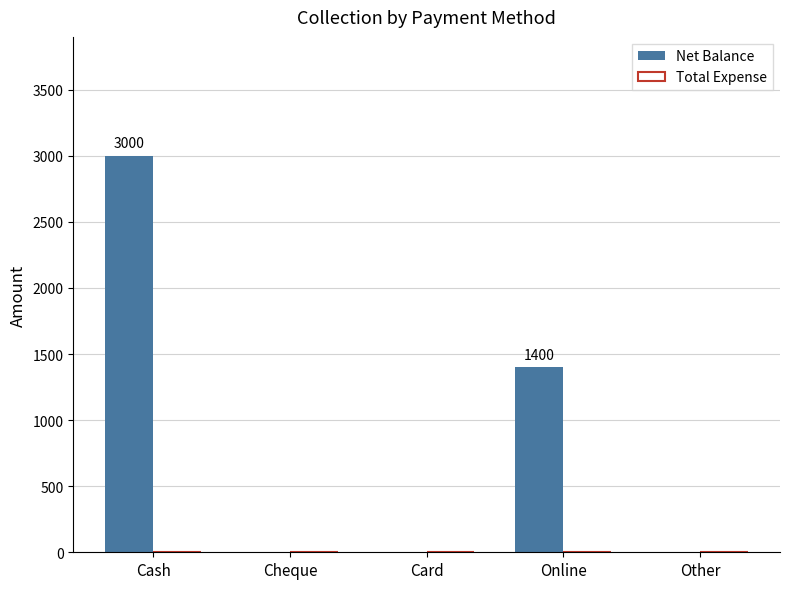

Reading left to right, what are all the values shown in this chart?

Cash=3000	Cheque=0	Card=0	Online=1400	Other=0